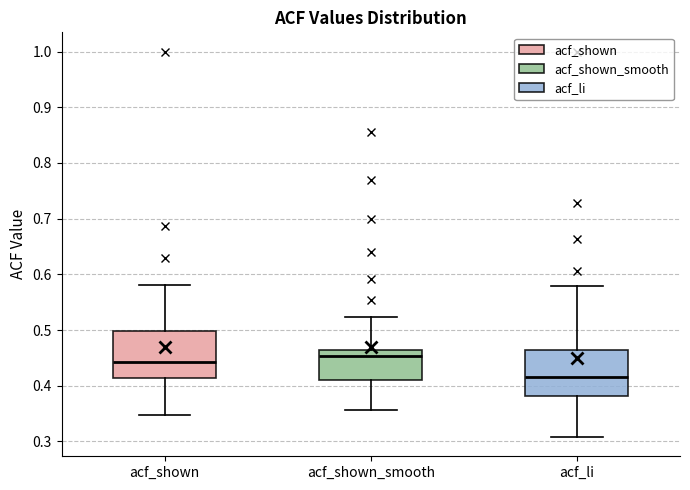

Which box has the lowest median line?

acf_li